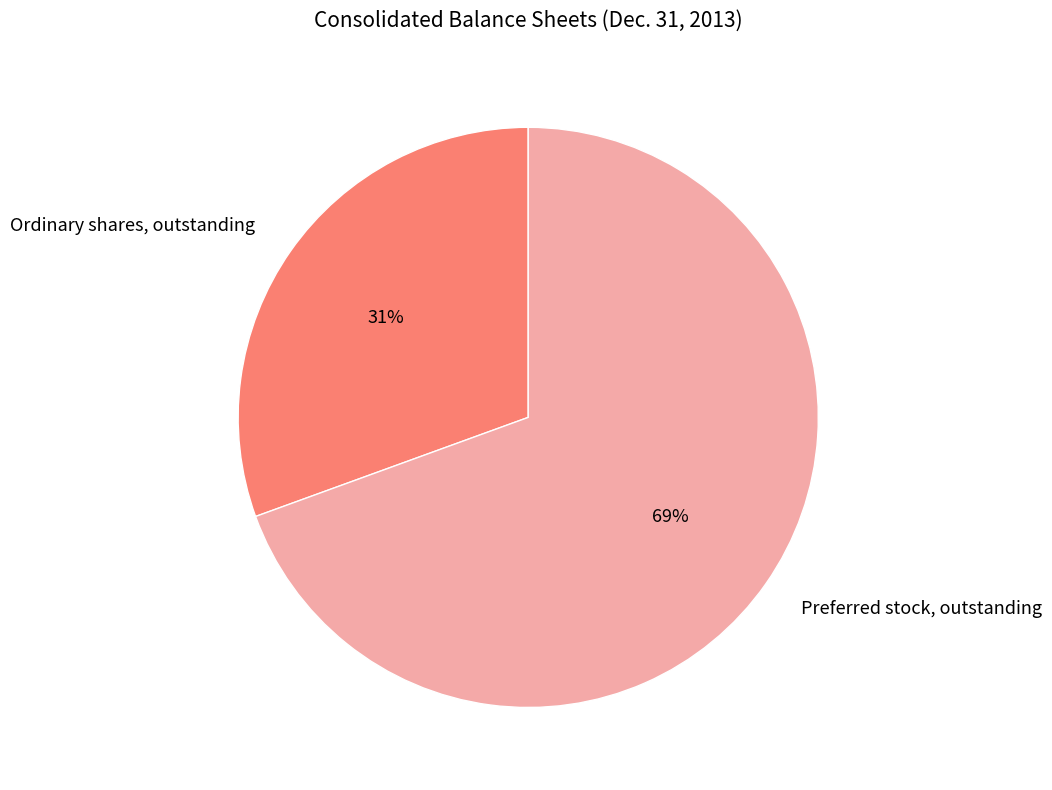

To the nearest percent, what is the combined percentage of Preferred stock, outstanding and Ordinary shares, outstanding?

100%